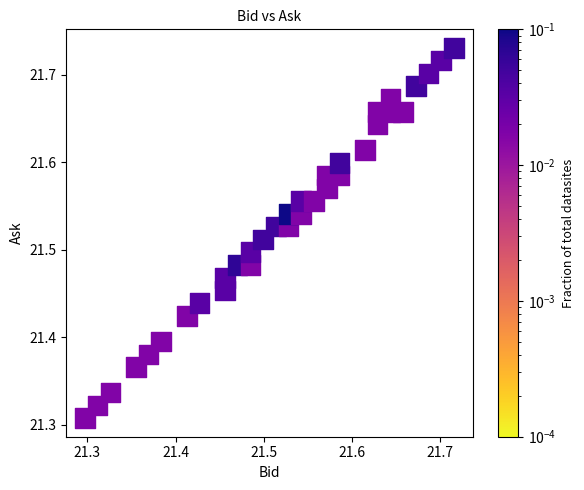

What is the range of X values (max minus min)?

0.4